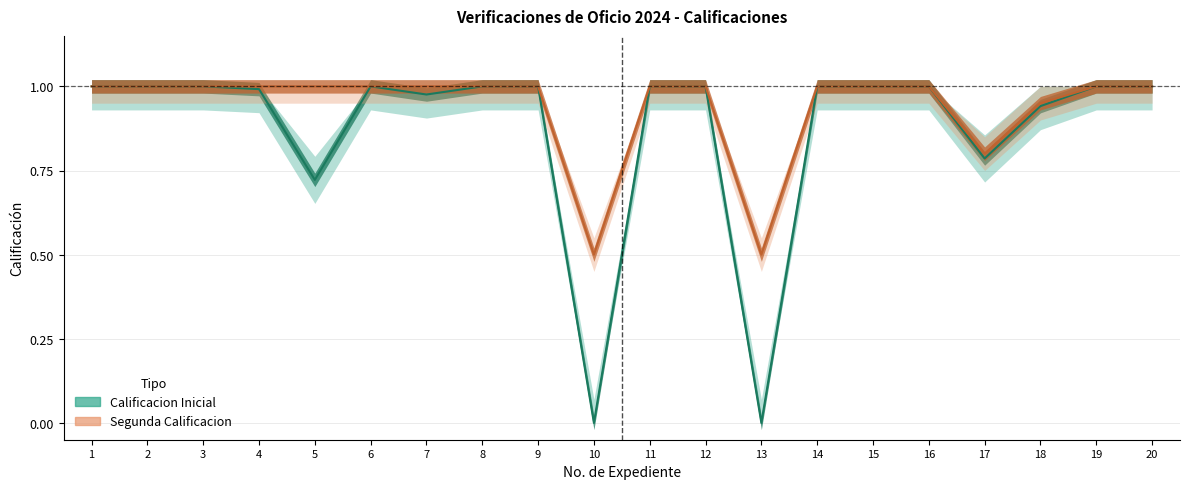

True or false: Segunda Calificacion and Calificacion Inicial cross at least once.

False